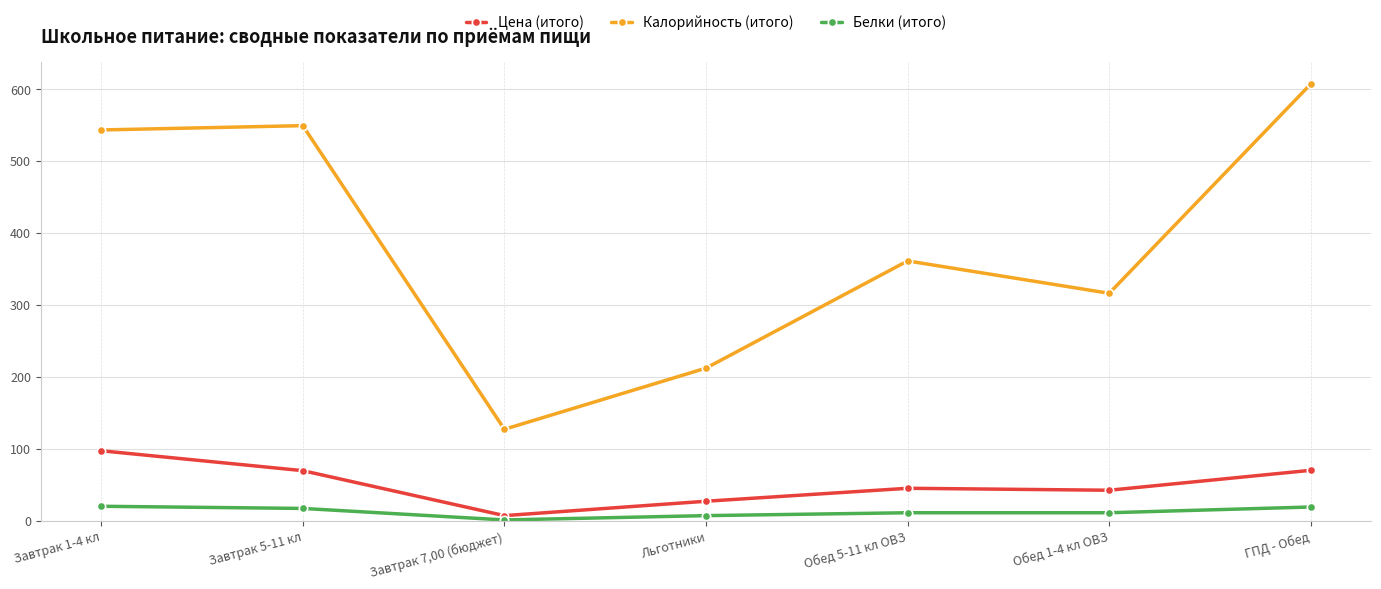

How many interior local valleys does the Калорийность (итого) series have?

2